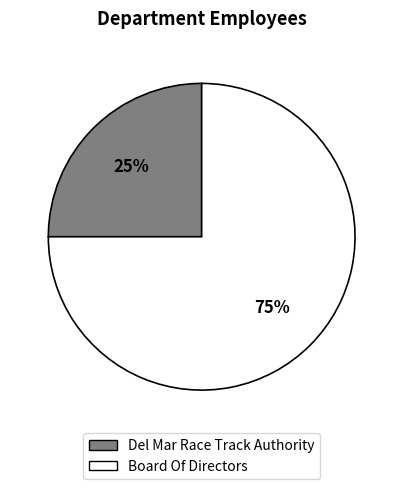

What percentage is the Del Mar Race Track Authority slice, to the nearest percent?

25%